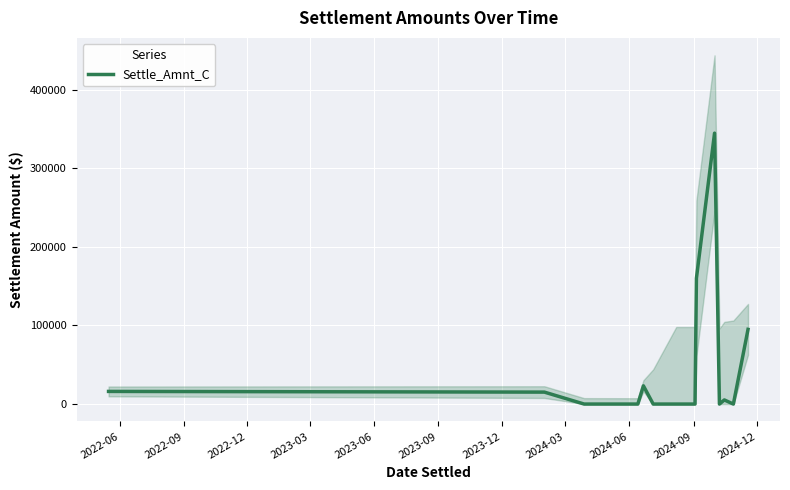

How many interior local valleys (lower than both neighbors) does the data have?

2